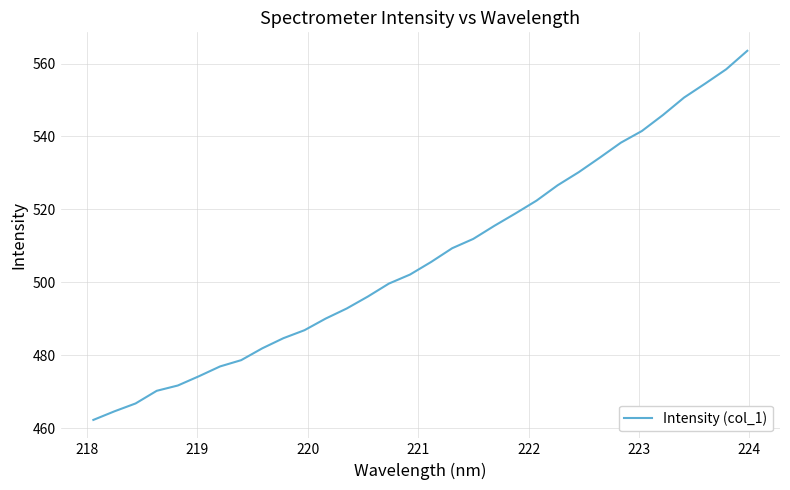

What is the smallest value displayed?

462.3